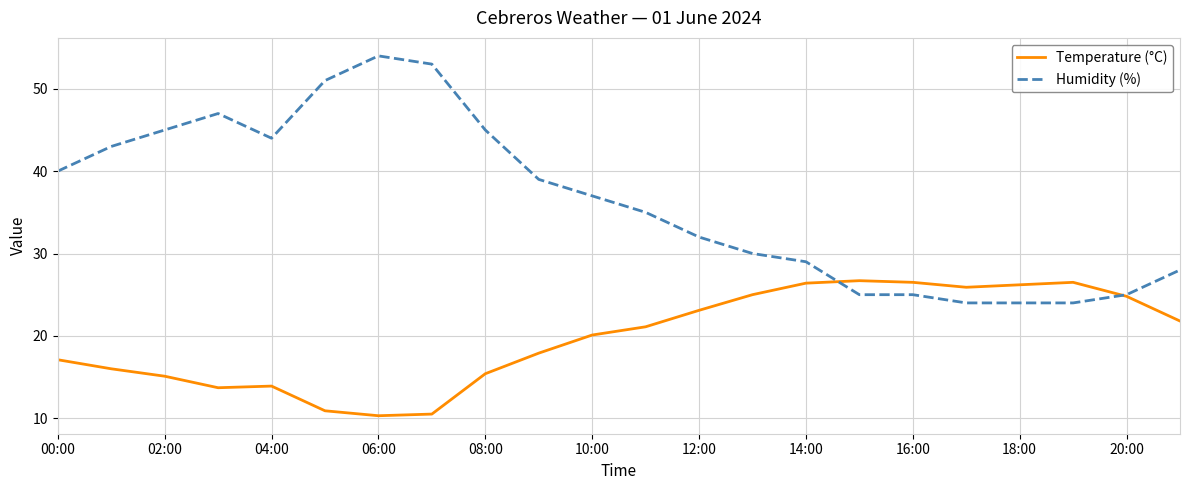

Rank the series by their average value, from lowest to highest.

Temperature (°C), Humidity (%)